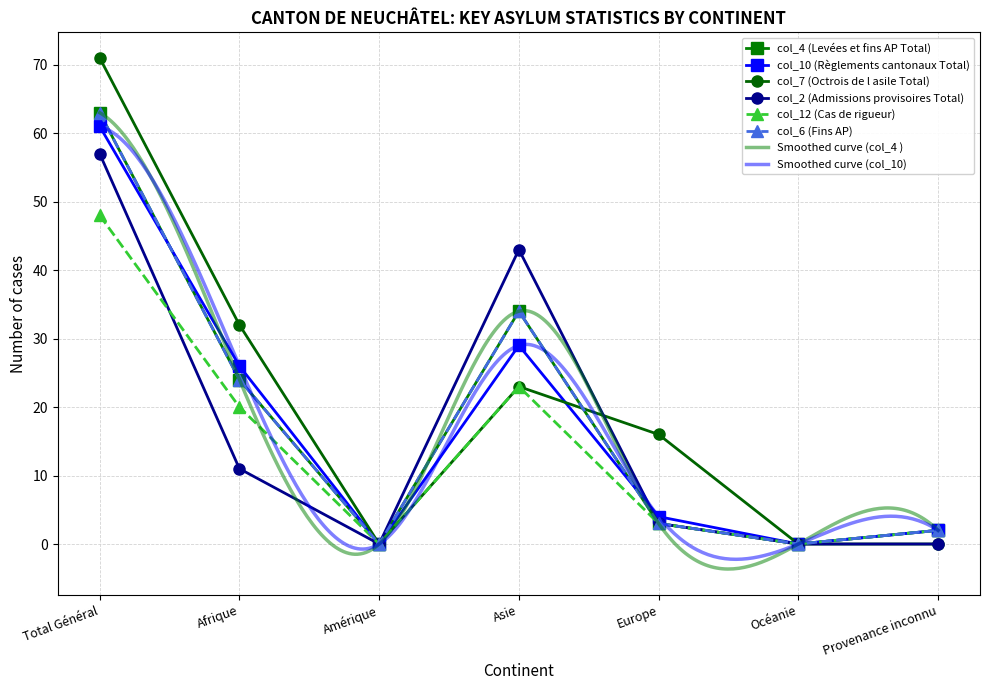

The col_2 (Admissions provisoires Total) series shows 0 at Amérique. True or false?

True